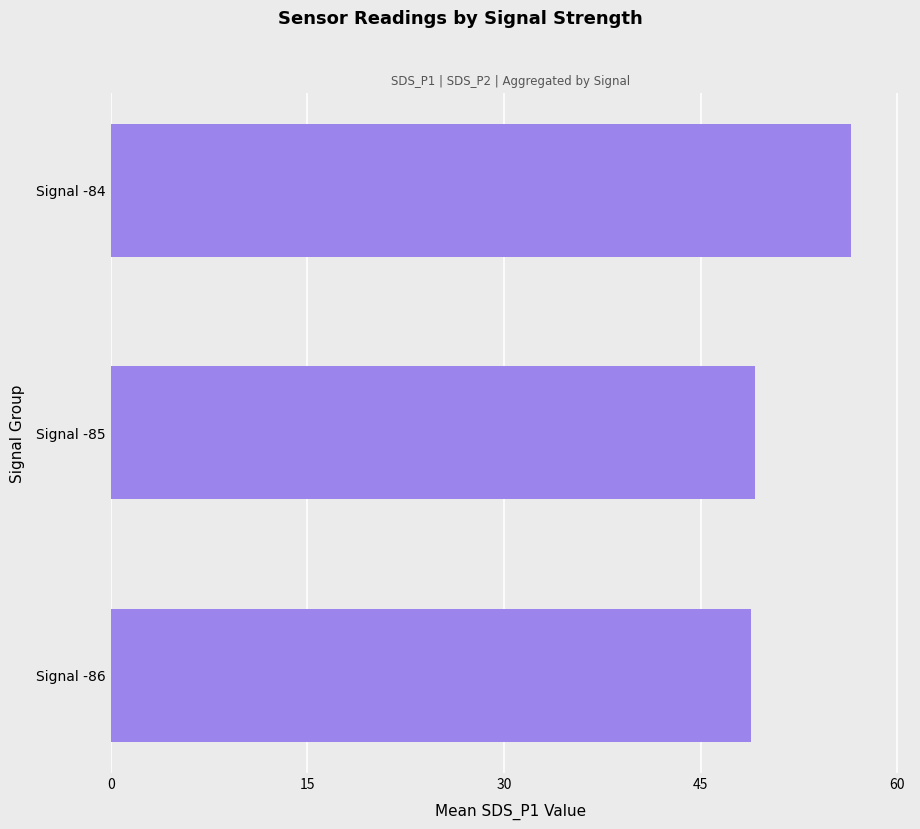

What is the smallest value displayed?

48.9